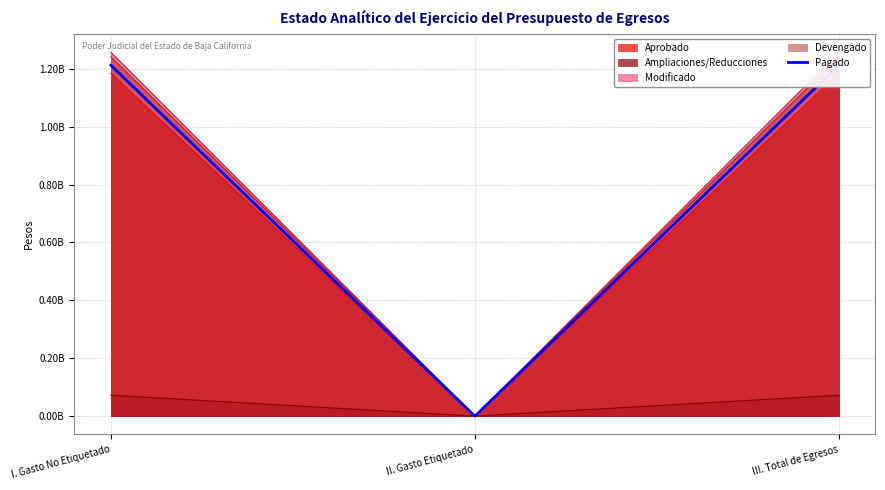

What is the label of the 3rd point from the left?

III. Total de Egresos